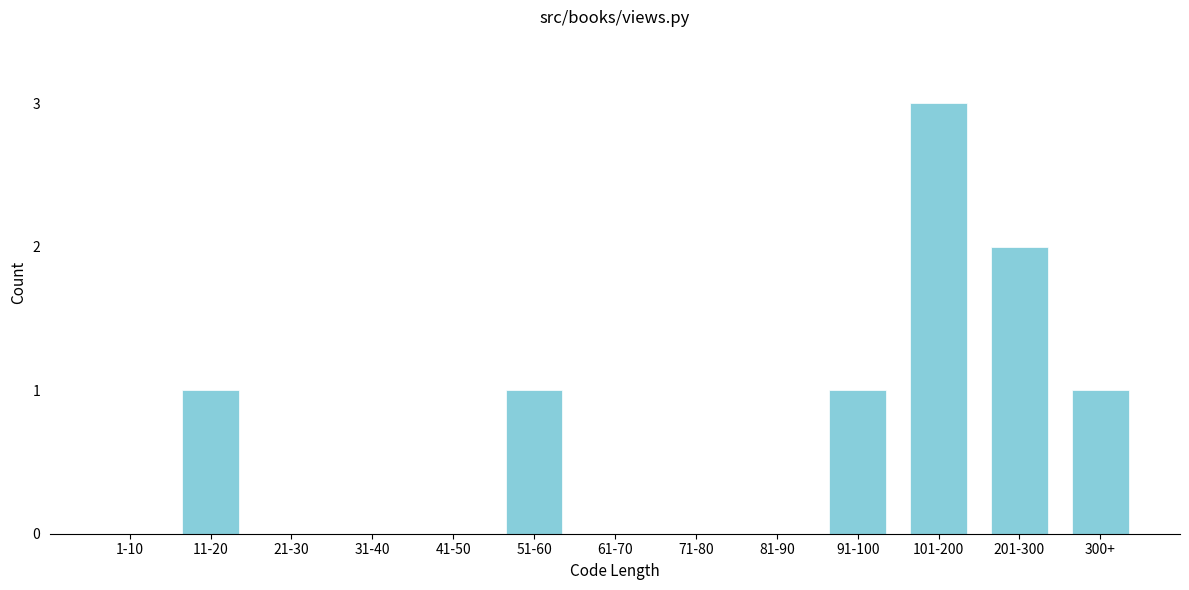

Reading right to left, extract all data points from this chart.

300+=1	201-300=2	101-200=3	91-100=1	81-90=0	71-80=0	61-70=0	51-60=1	41-50=0	31-40=0	21-30=0	11-20=1	1-10=0